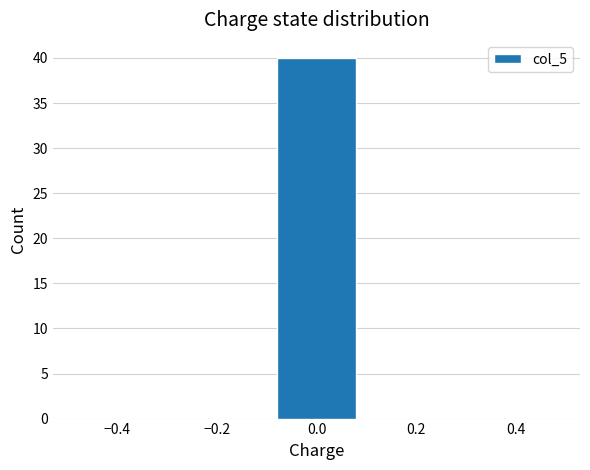

Reading left to right, transcribe this chart: for each bar, give the range it covers on the x-axis and its height. The values are not printed on the chart, so give them approximately, as read against the axis.

-0.5 to -0.3: 0
-0.3 to -0.1: 0
-0.1 to 0.1: 40
0.1 to 0.3: 0
0.3 to 0.5: 0